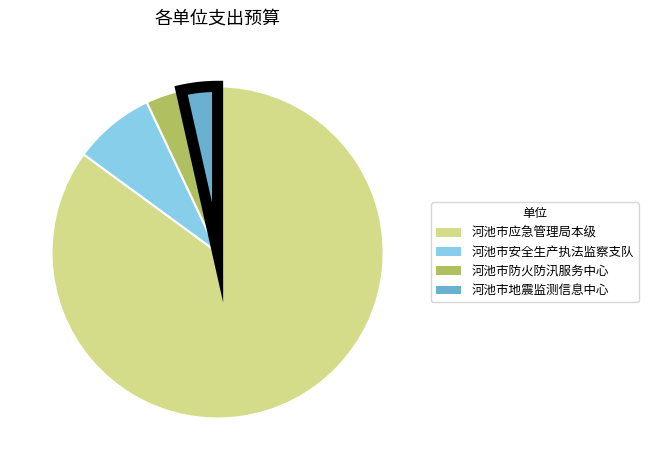

Do 河池市应急管理局本级 and 河池市安全生产执法监察支队 together represent more than half of the pie?

Yes